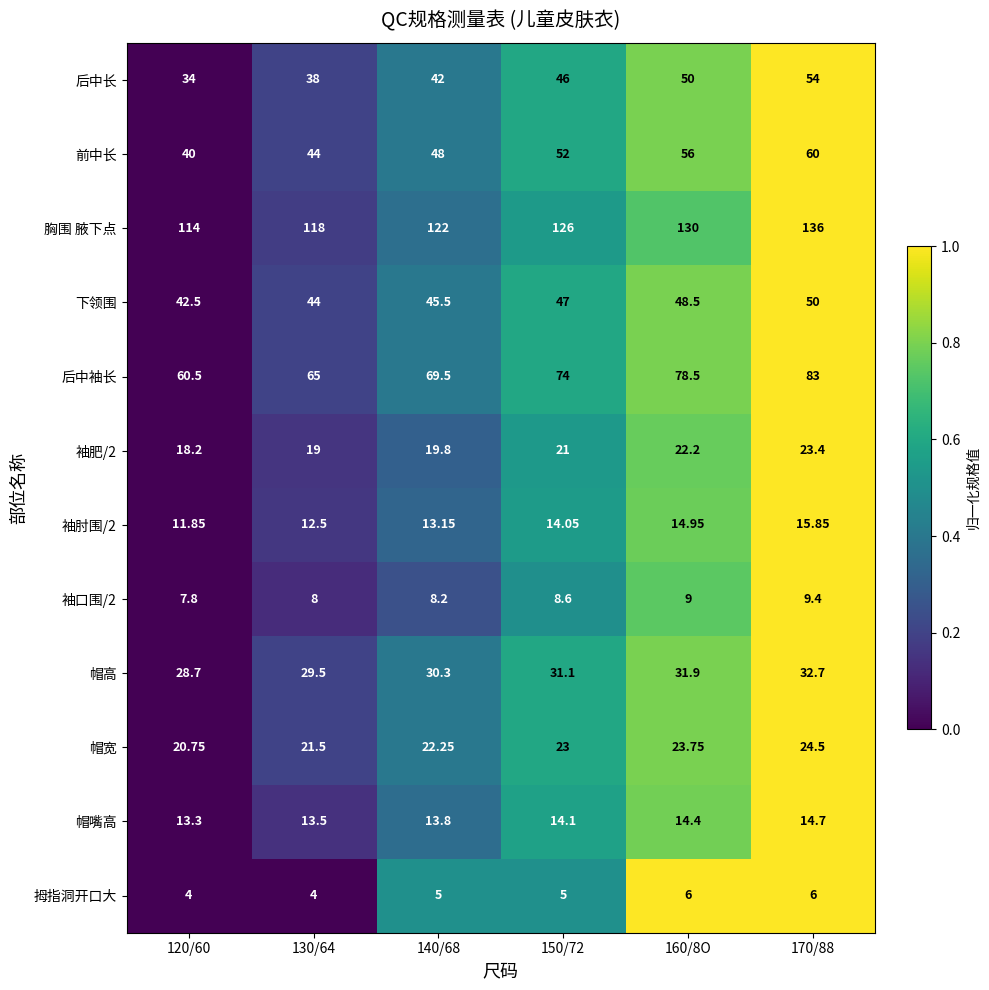

How many categories are shown in the chart?

6